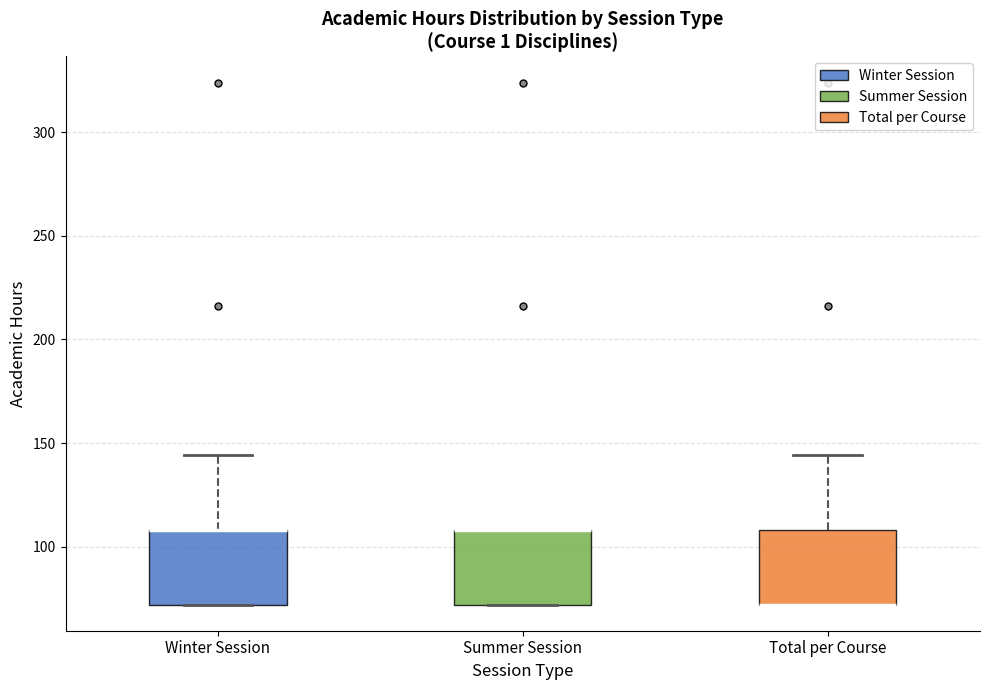

Reading left to right, read every box against the y-axis: the position of its median line, the range the box covers, and the ends of its whiskers. The values are not printed on the chart, so give them approximately, as read against the axis.

Winter Session: median 110 (drawn on the box's upper edge), box 70 to 110, whiskers 70 to 145
Summer Session: median 110 (drawn on the box's upper edge), box 70 to 110, whiskers 70 to 110
Total per Course: median 70 (drawn on the box's lower edge), box 70 to 110, whiskers 70 to 145